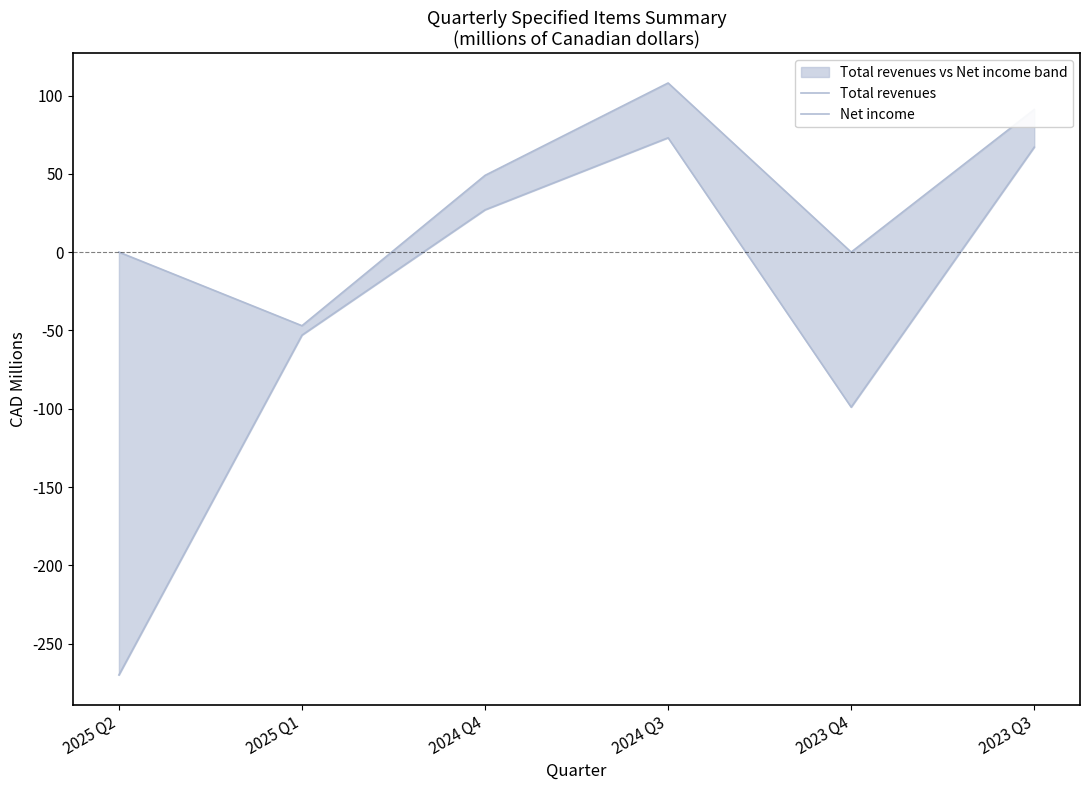

Where is the first local maximum for Total revenues?

2024 Q3